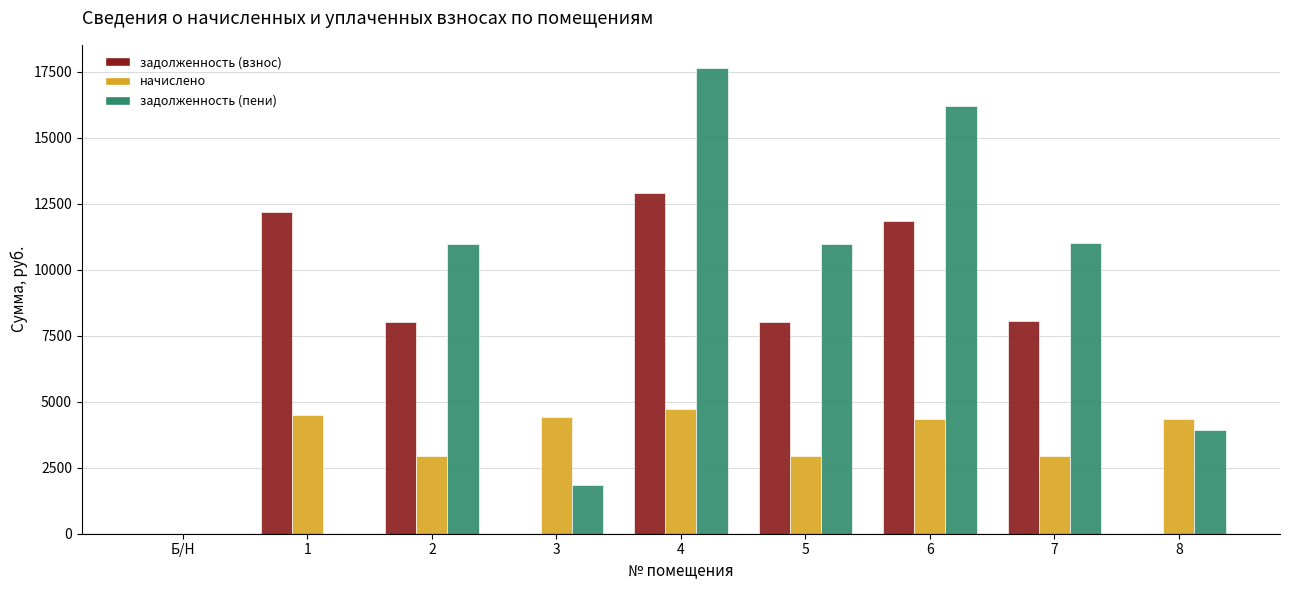

What is the total value across all series at 8?

8285.9